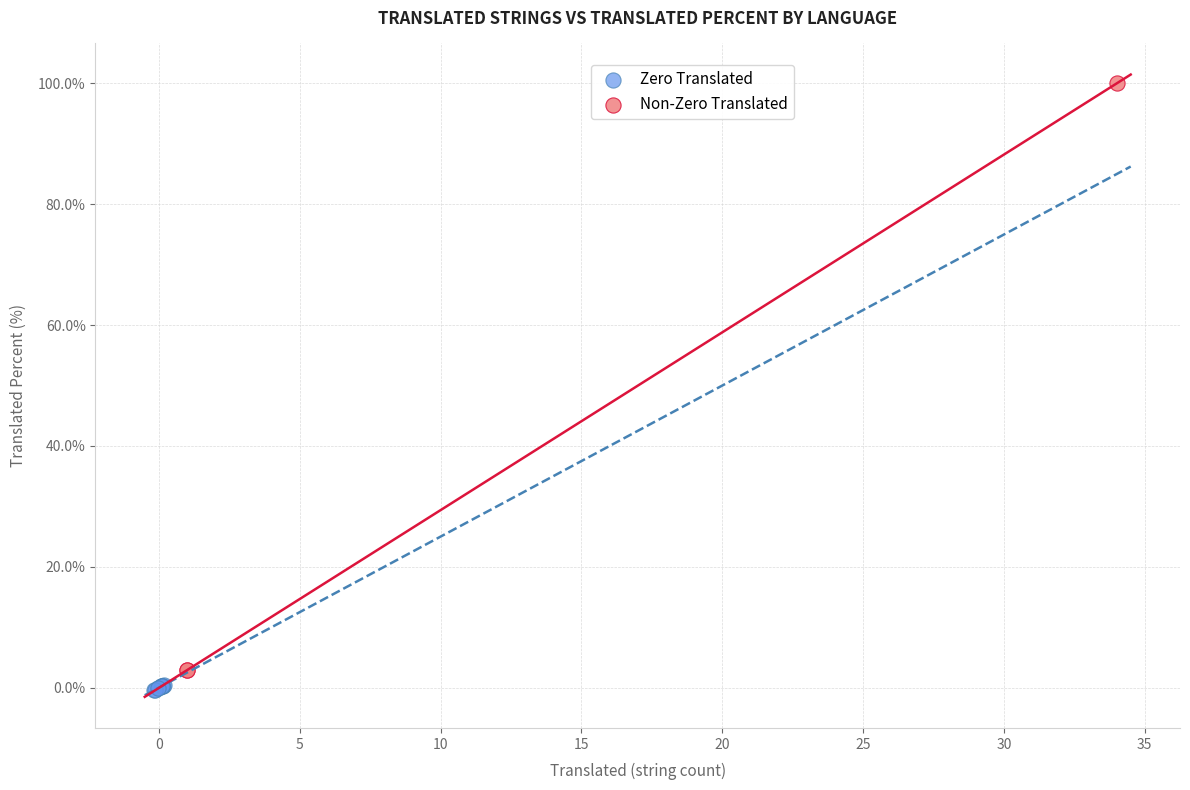

Which series contains the highest Y value?

Non-Zero Translated